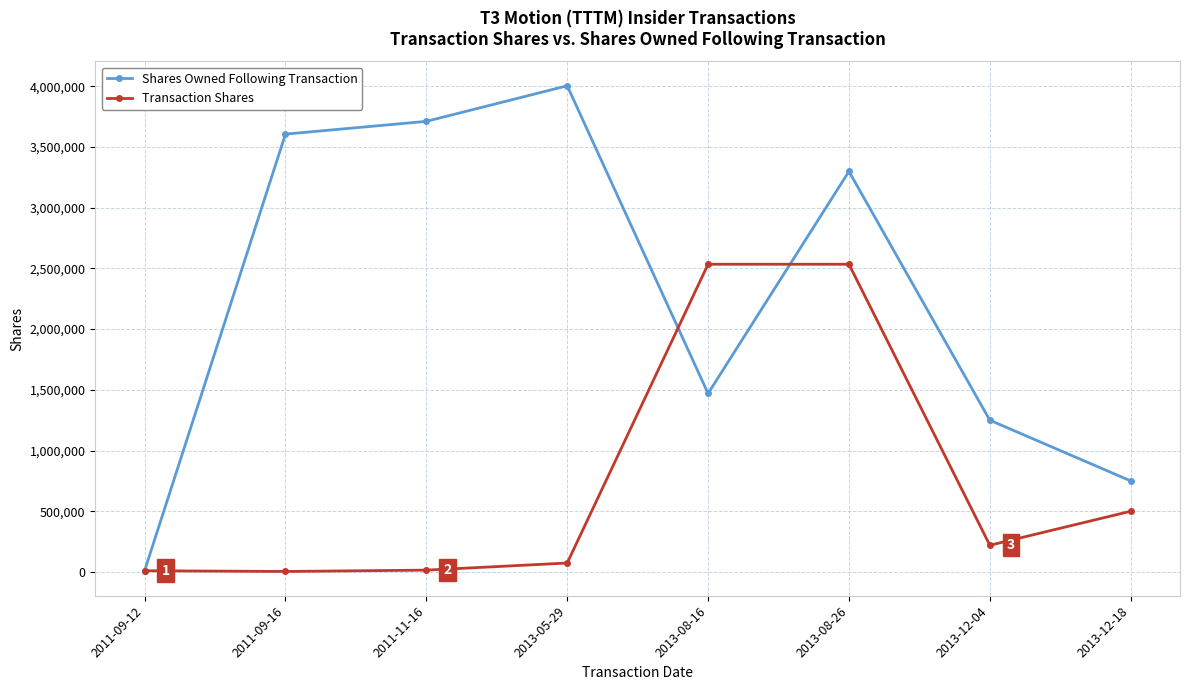

At which category does Shares Owned Following Transaction reach its first local peak?

2013-05-29